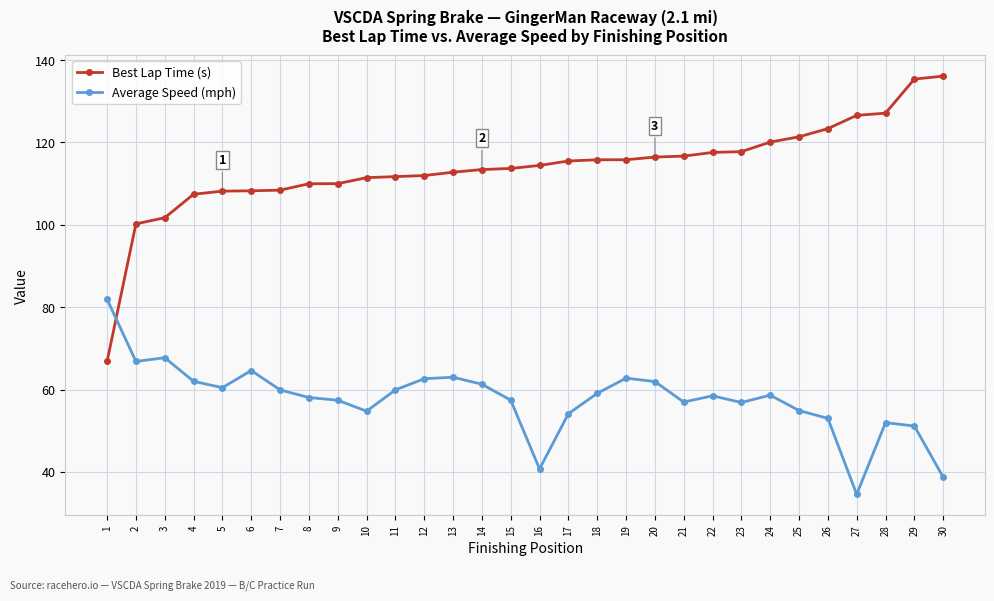

List the series in order of their peak value, lowest first.

Average Speed (mph), Best Lap Time (s)